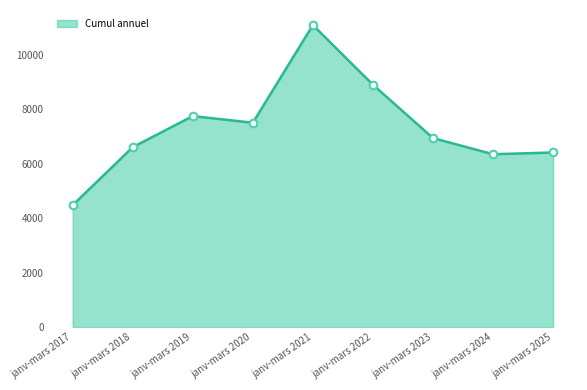

Between janv-mars 2023 and janv-mars 2019, which is larger?

janv-mars 2019